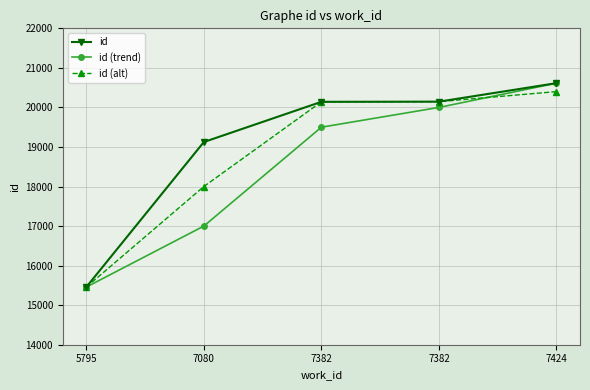

How many categories are shown in the chart?

5